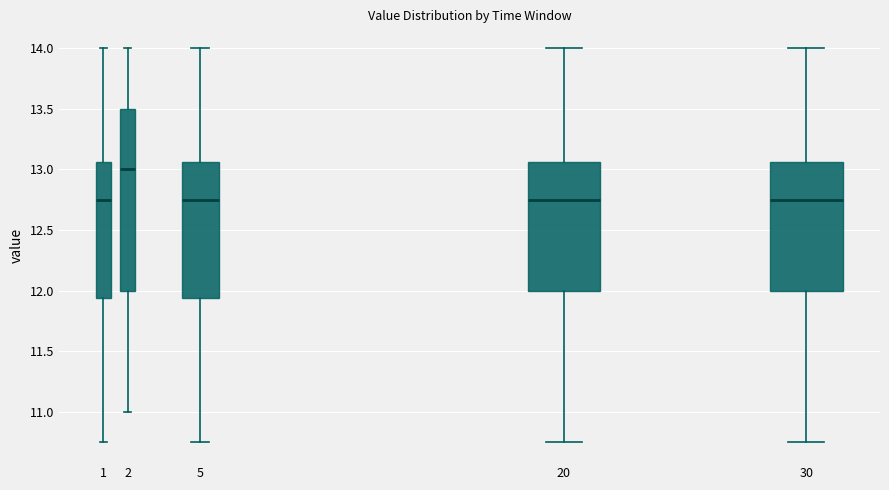

Reading left to right, transcribe this box plot: for each box, give where its median line is, the range the box spans, and where its two whiskers end, as read against the y-axis. The values are not printed on the chart, so give them approximately, as read against the axis.

1: median 12.75, box 11.95 to 13.05, whiskers 10.75 to 14.00
2: median 13.00, box 12.00 to 13.50, whiskers 11.00 to 14.00
5: median 12.75, box 11.95 to 13.05, whiskers 10.75 to 14.00
20: median 12.75, box 12.00 to 13.05, whiskers 10.75 to 14.00
30: median 12.75, box 12.00 to 13.05, whiskers 10.75 to 14.00